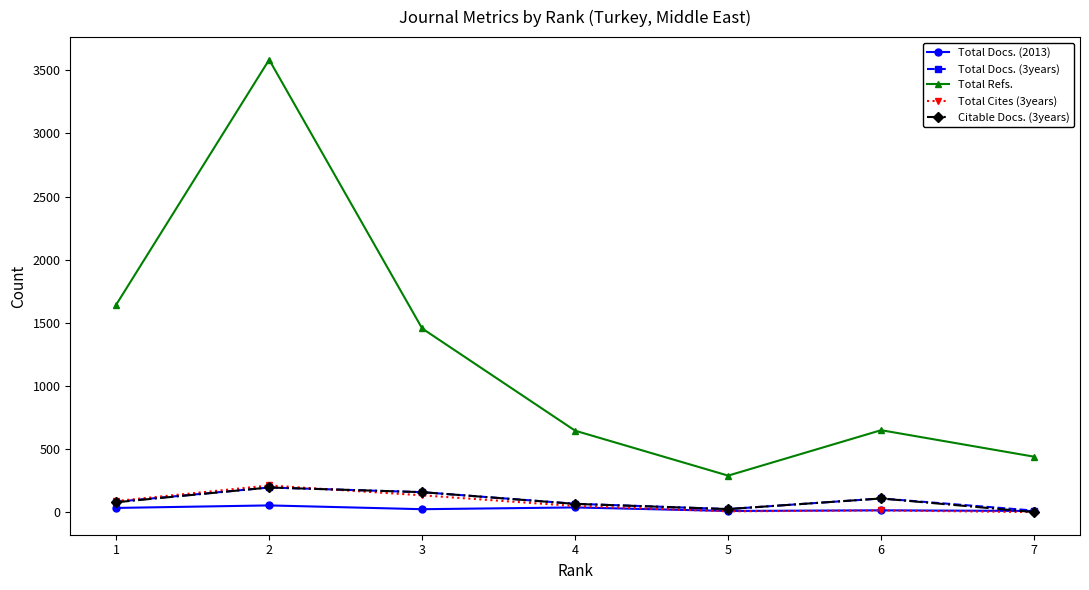

The value of Total Docs. (2013) at 1 is 33. True or false?

True